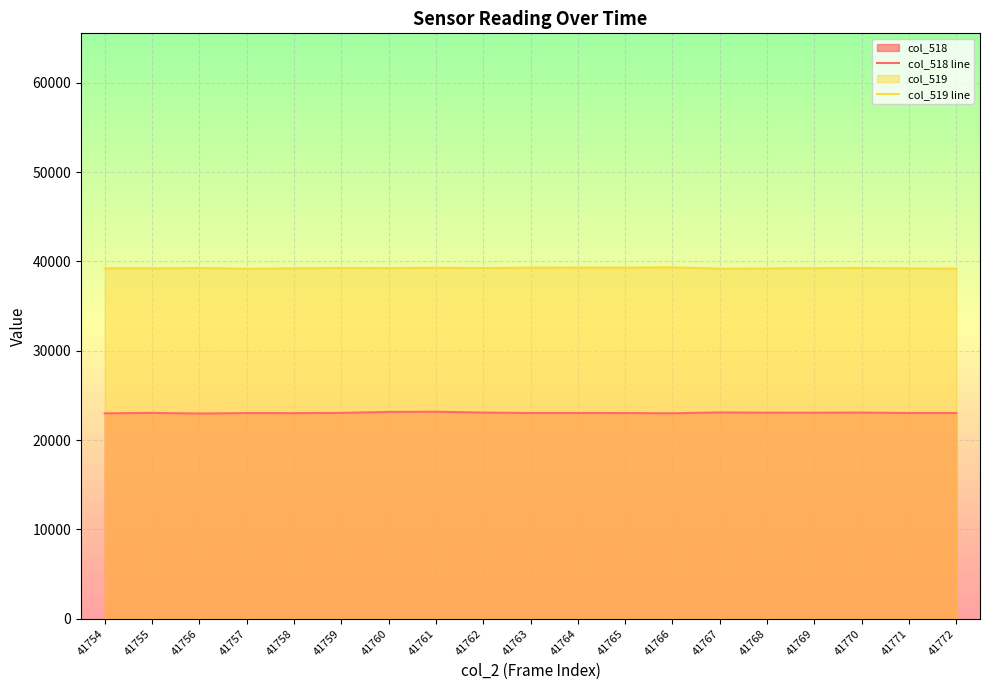

True or false: col_518 line and col_519 line cross at least once.

False